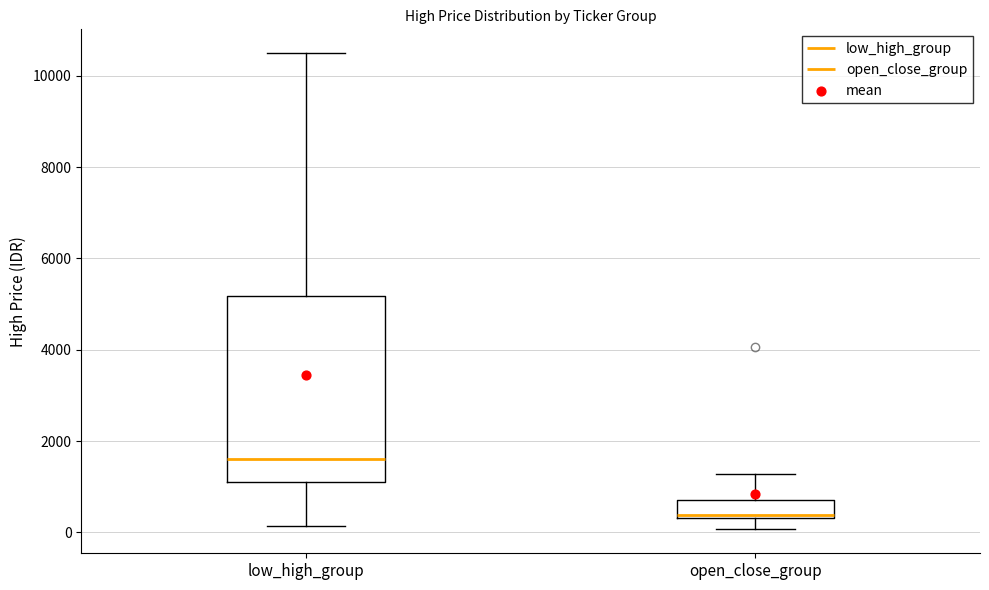

Reading left to right, transcribe this box plot: for each box, give where its median line is, the range the box spans, and where its two whiskers end, as read against the y-axis. The values are not printed on the chart, so give them approximately, as read against the axis.

low_high_group: median 1600, box 1200 to 5200, whiskers 200 to 10600
open_close_group: median 400 (just above the box's lower edge), box 400 to 800, whiskers 0 to 1200